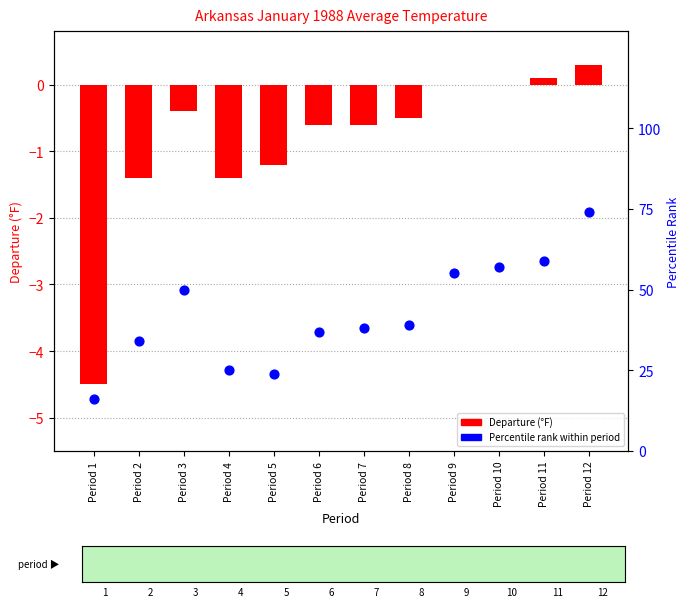

At how many categories does at least one series exceed 0?

12